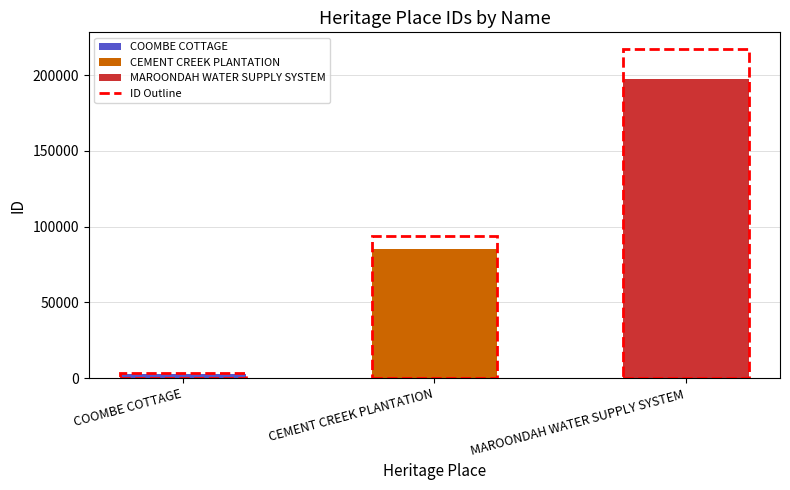

What is the change in value from COOMBE COTTAGE to CEMENT CREEK PLANTATION?

+82623